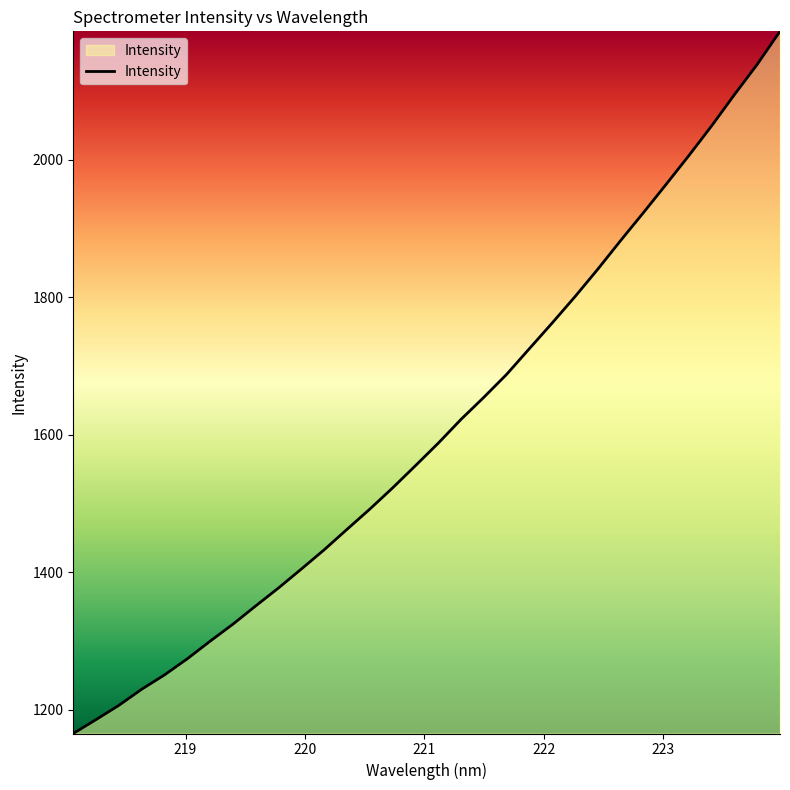

What is the greatest value displayed?

2186.5